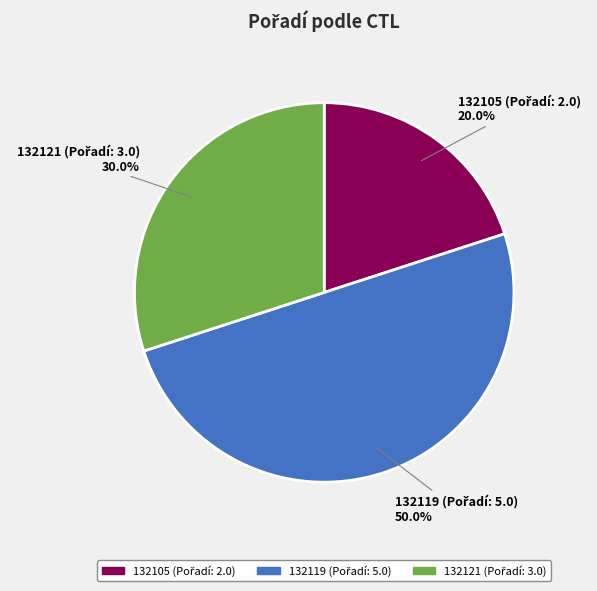

Combined, do 132119 and 132105 account for over 50%?

Yes